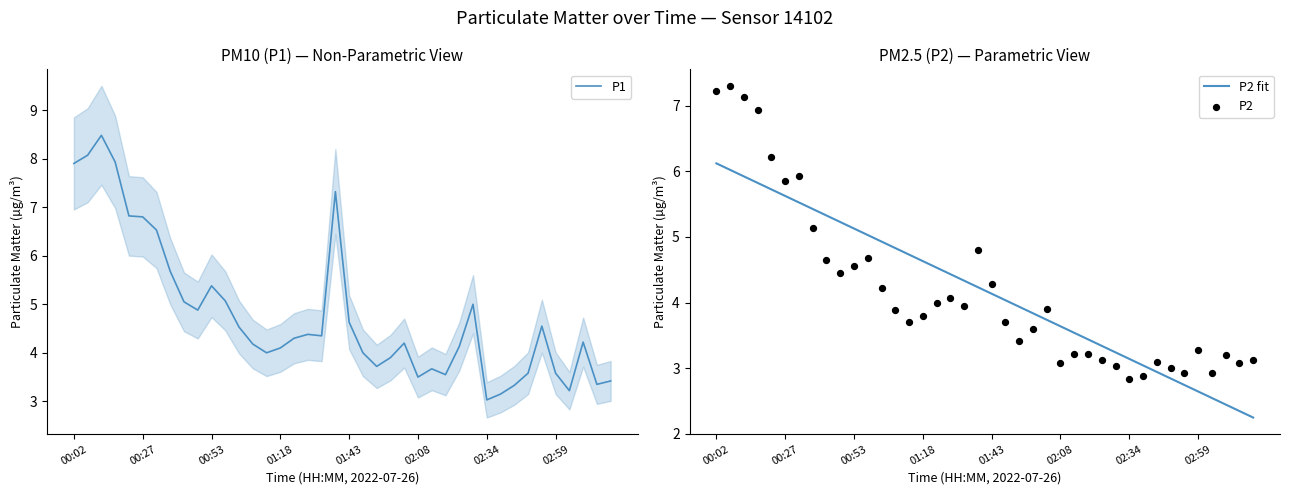

What are all the series names shown in the legend?

P1, P2 fit, P2